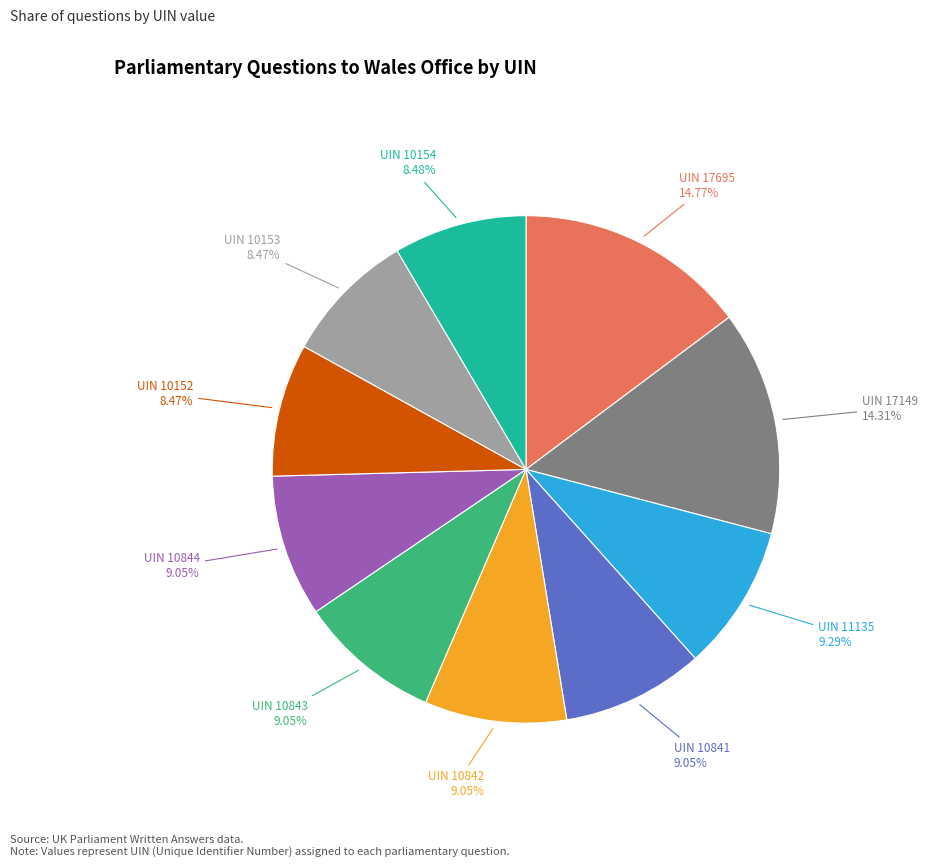

Does any single category account for the majority?

No